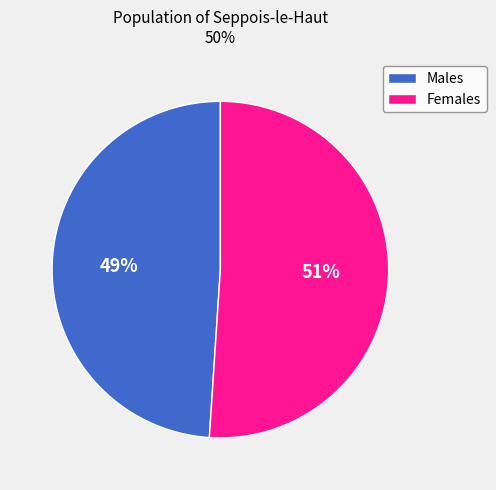

What is the majority slice?

Females